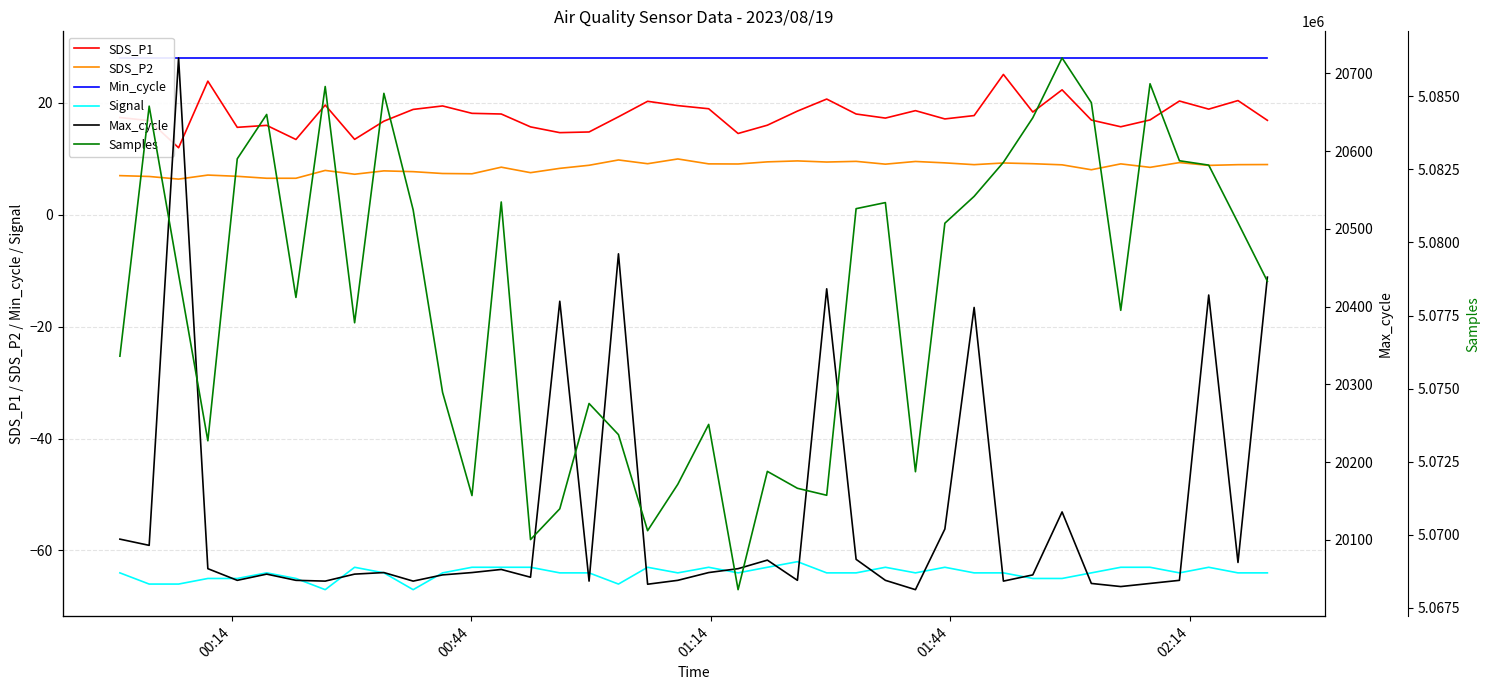

True or false: Signal and SDS_P1 cross at least once.

False